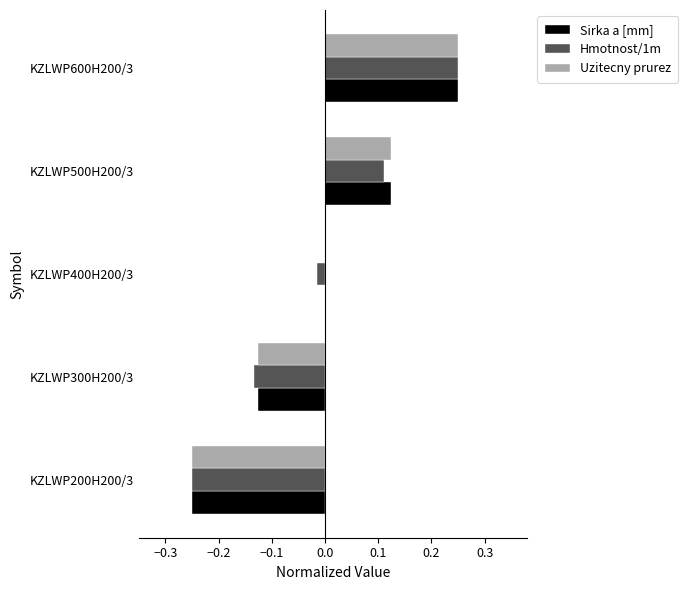

What is the sum of the Hmotnost/1m values at KZLWP400H200/3 and KZLWP200H200/3?

-0.3